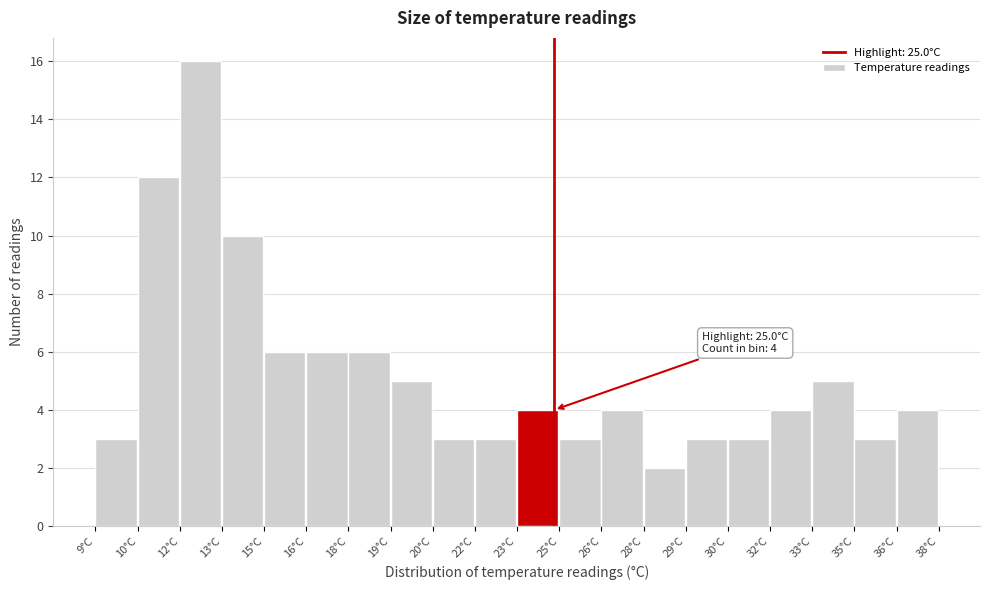

Reading left to right, extract all data points from this chart.

9°C=3	10°C=12	12°C=16	13°C=10	15°C=6	16°C=6	18°C=6	19°C=5	20°C=3	22°C=3	23°C=4	25°C=3	26°C=4	28°C=2	29°C=3	30°C=3	32°C=4	33°C=5	35°C=3	36°C=4